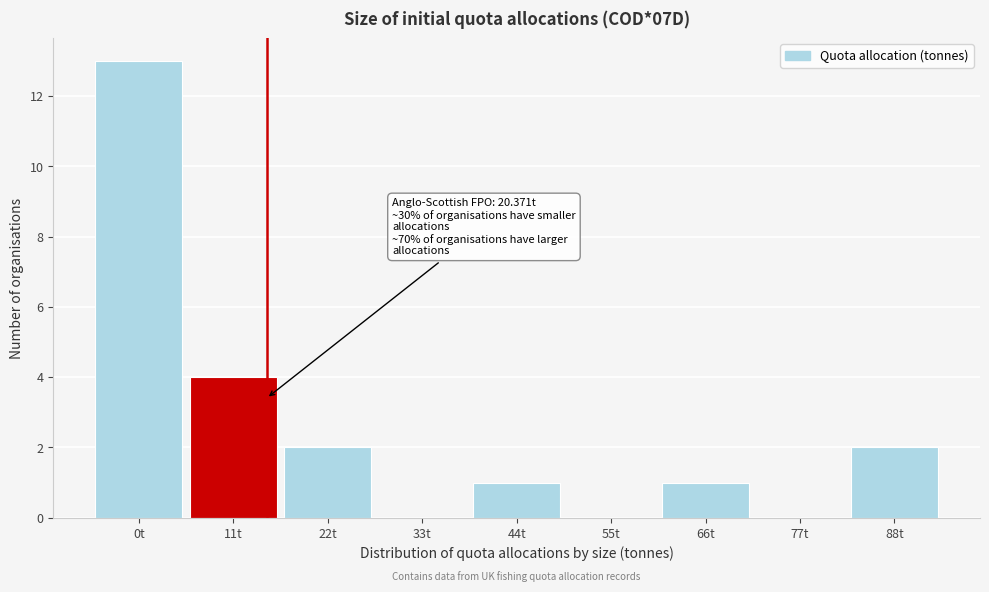

Reading left to right, what are all the values shown in this chart?

0t=13	11t=4	22t=2	33t=0	44t=1	55t=0	66t=1	77t=0	88t=2